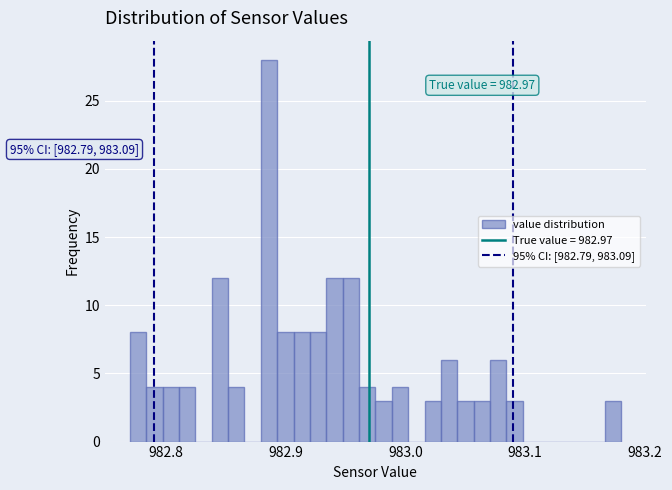

Around what value on the x-axis is the tallest bar? Give the approximate position of its centre, as read against the axis.

982.89